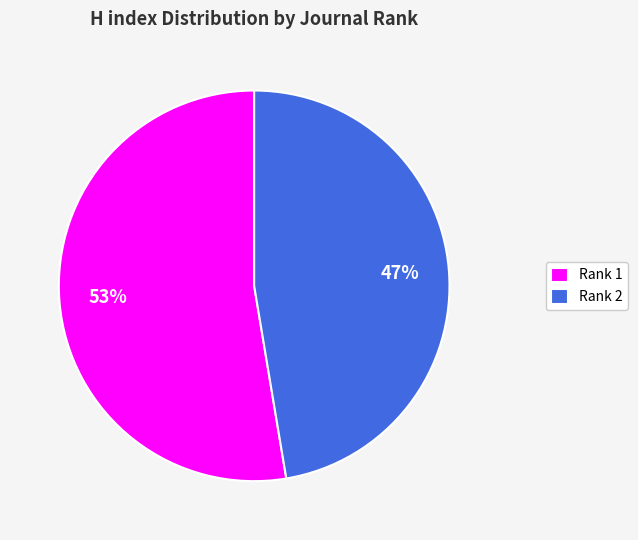

Is Rank 2 the majority of the pie?

No